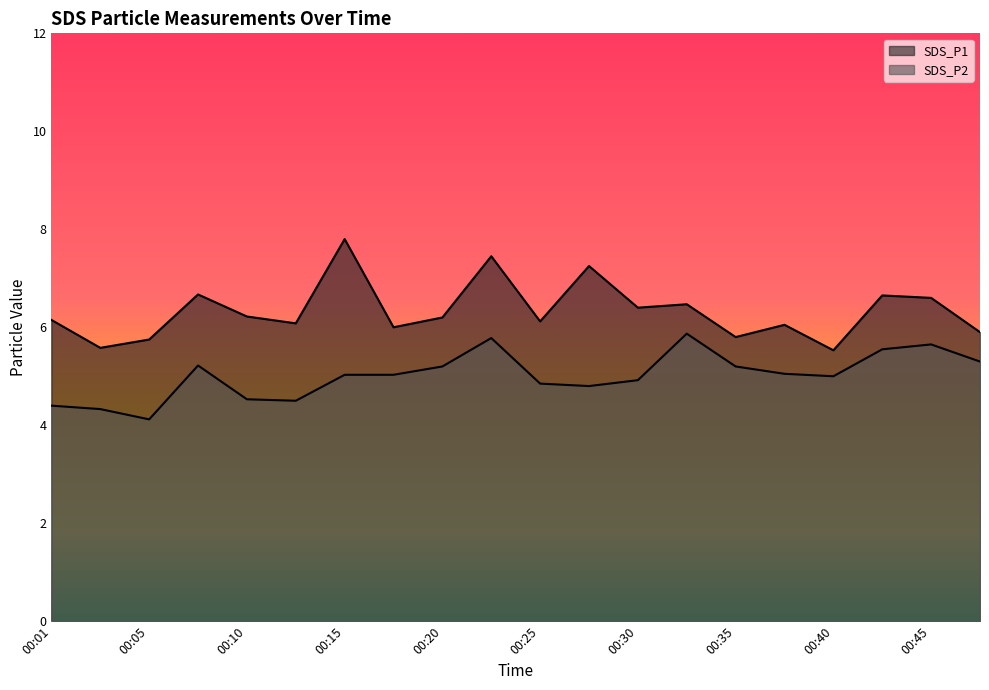

True or false: SDS_P1 and SDS_P2 cross at least once.

False